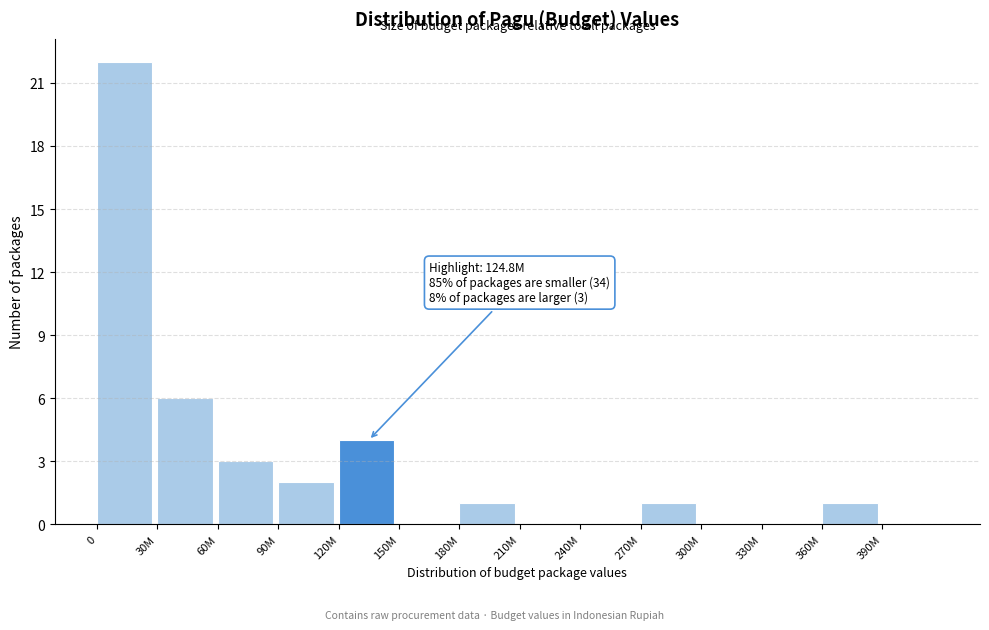

Reading right to left, what are all the values shown in this chart?

390M=0	360M=1	330M=0	300M=0	270M=1	240M=0	210M=0	180M=1	150M=0	120M=4	90M=2	60M=3	30M=6	0=22